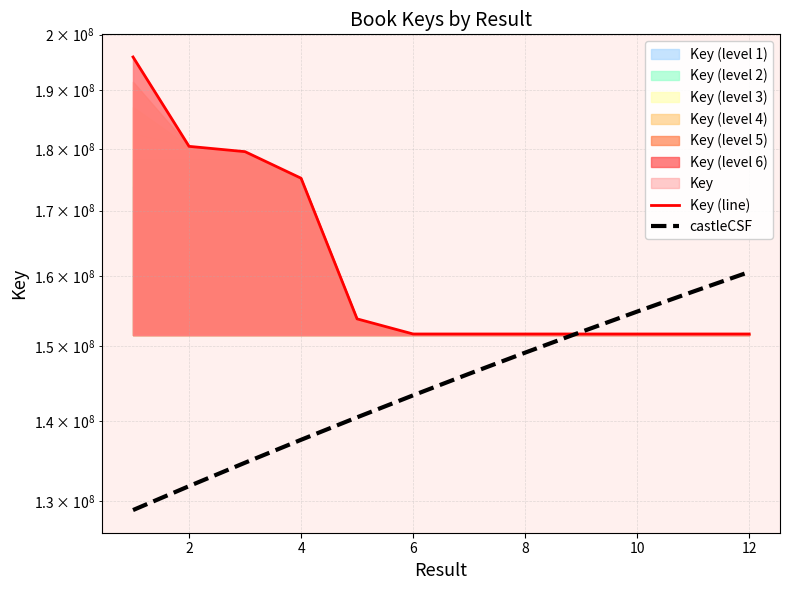

Reading left to right, transcribe all the data shown in this chart.

Key (line): 195912594.0	180402298.0	179518666.0	175172950.0	153844867.0	151714502.0	151714267.0	151714422.0	151714321.0	151714462.0	151714371.0	151714227.0
castleCSF: 128957093.0	131838114.2	134719135.5	137600156.8	140481178.1	143362199.4	146243220.7	149124241.9	152005263.2	154886284.5	157767305.8	160648327.1